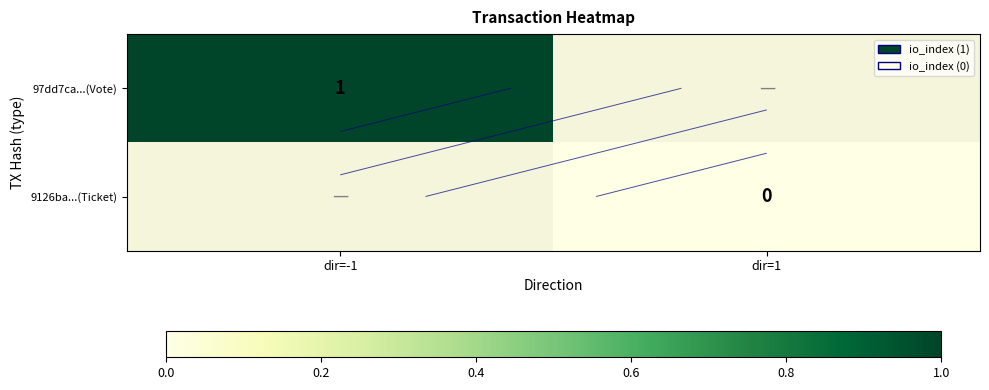

Which series has the largest range (max minus min)?

97dd7ca...(Vote)